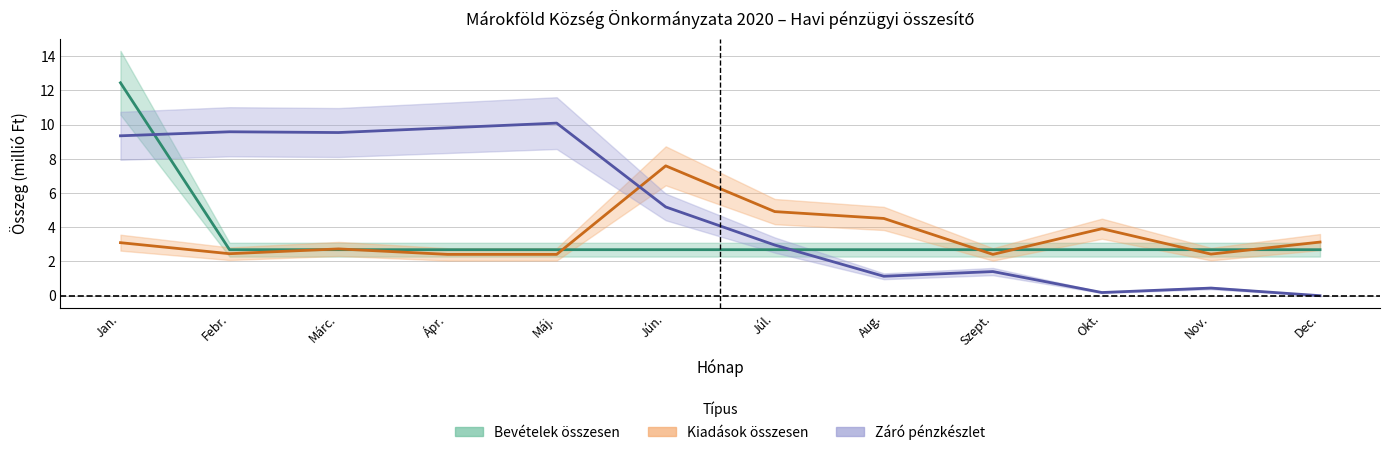

What is the difference between the Kiadások összesen values at Aug. and Jún.?

3.1